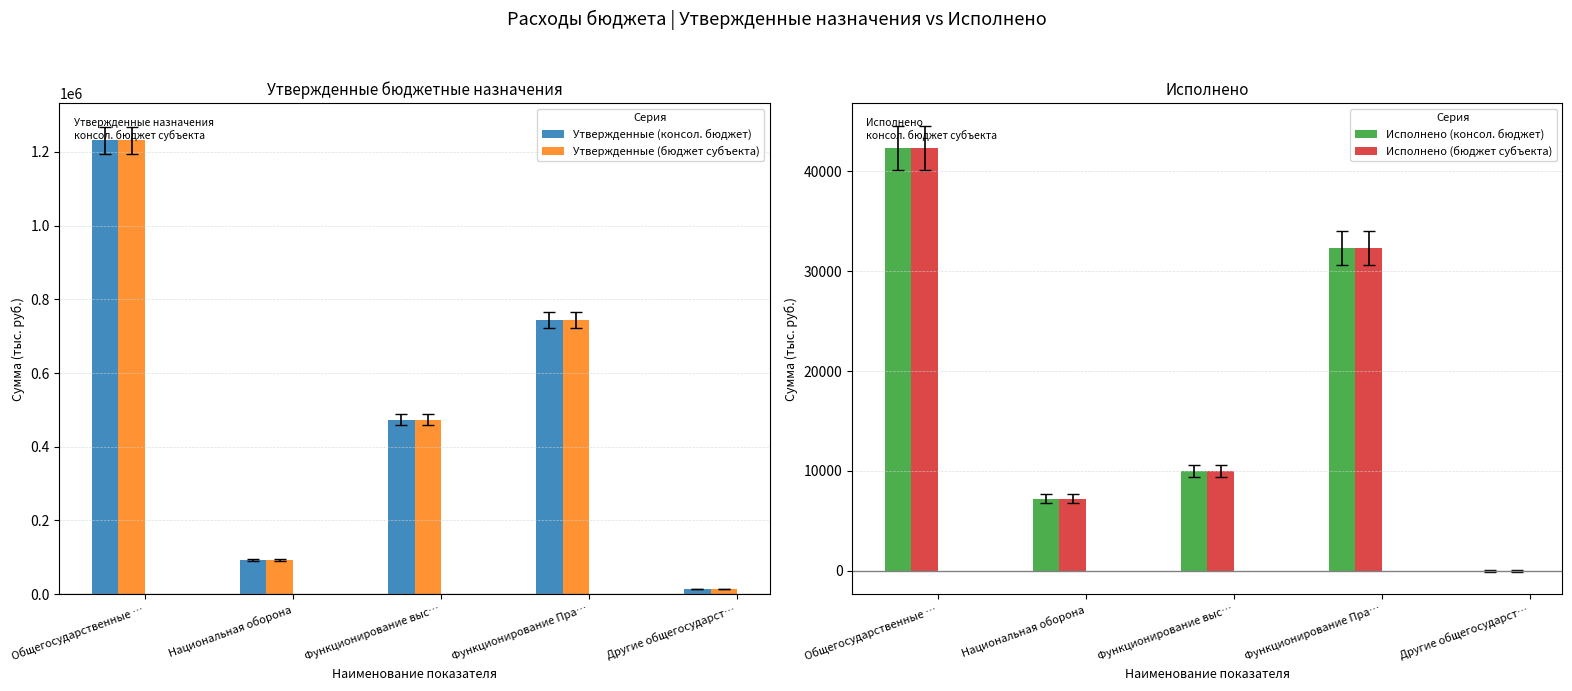

Which series has the largest total across all categories?

Утвержденные (консол. бюджет)